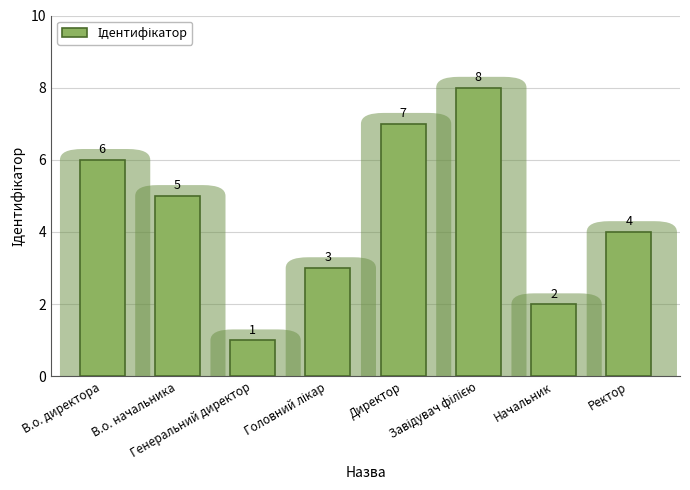

At which label is the value closest to 4?

Ректор